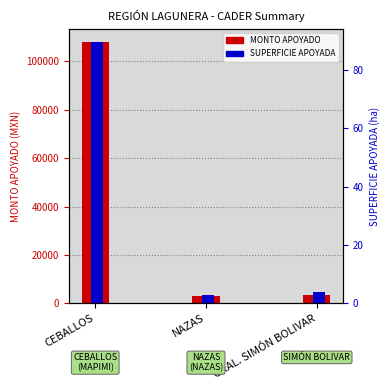

The MONTO APOYADO series shows 4706.3 at NAZAS. True or false?

False